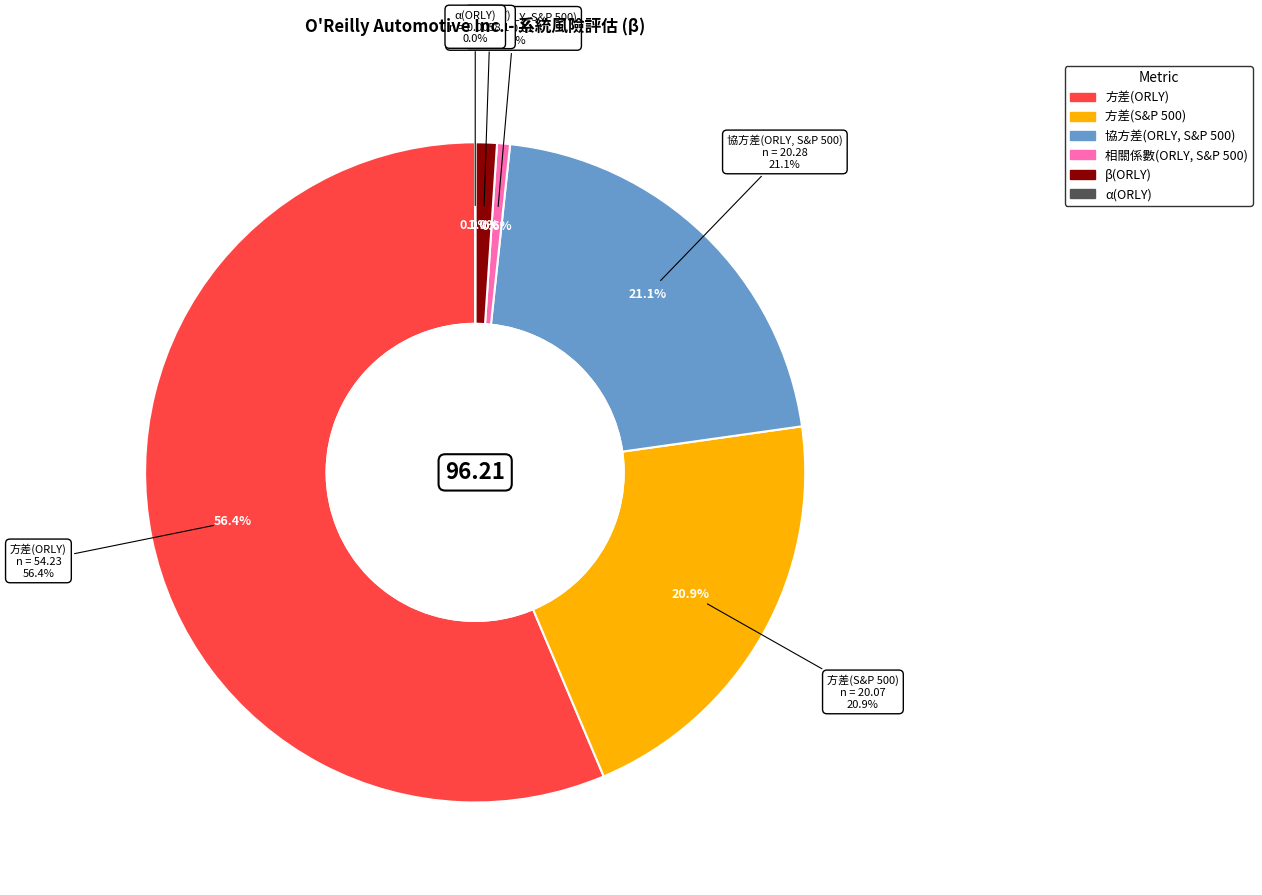

Combined, what portion of the pie is 相關係數(ORLY, S&P 500) and 方差(S&P 500)?

21.5%